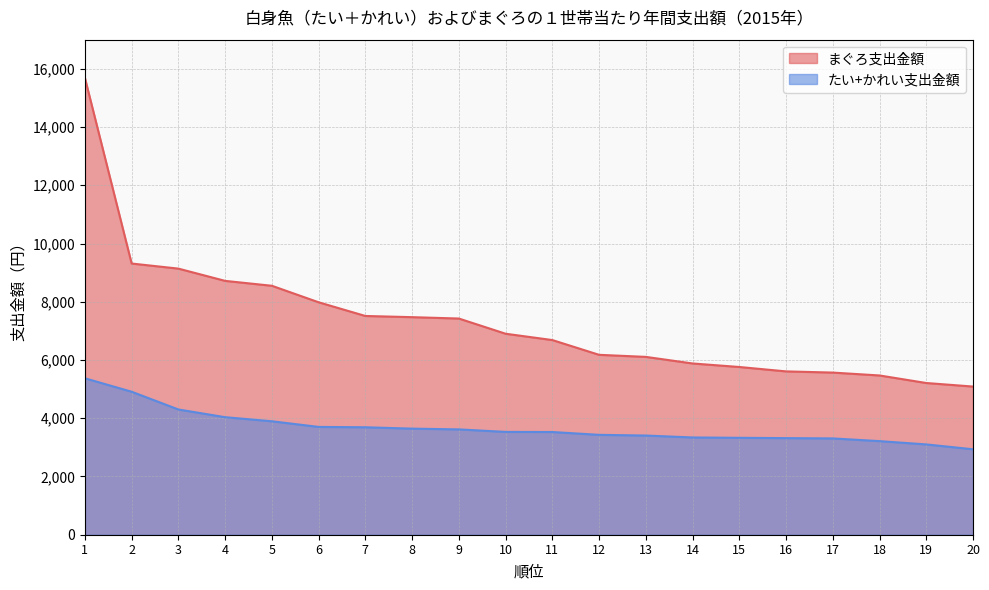

What is the difference between the maximum and minimum values in the たい+かれい支出金額 series?

2438